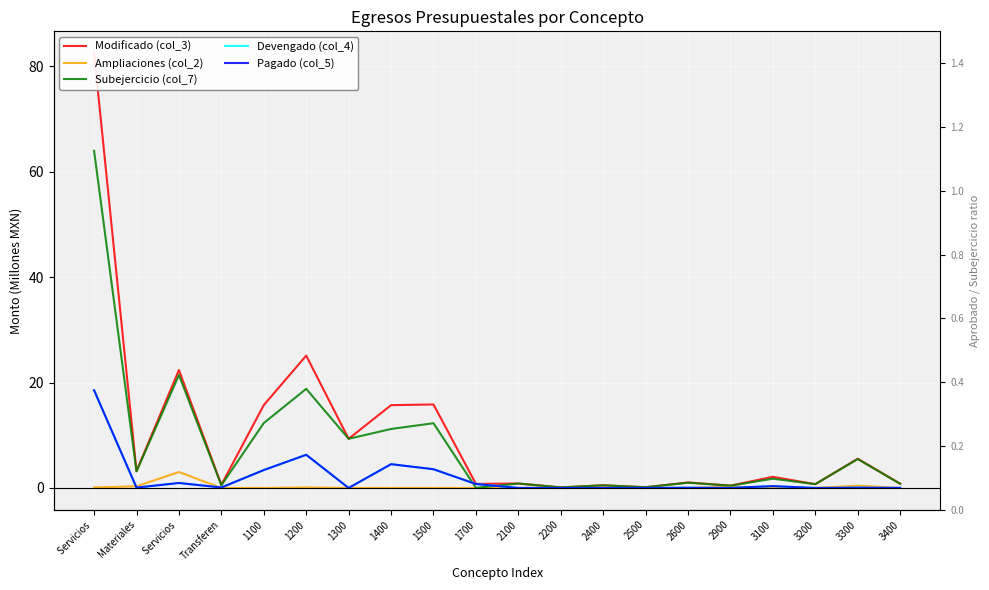

List the labels in order of Devengado (col_4) value, smallest first.

3200, 2200, 1300, 2500, 2400, 2100, 2900, 3400, 2600, 3300, Materiales, Transferen, 3100, 1700, Servicios , 1100, 1500, 1400, 1200, Servicios 